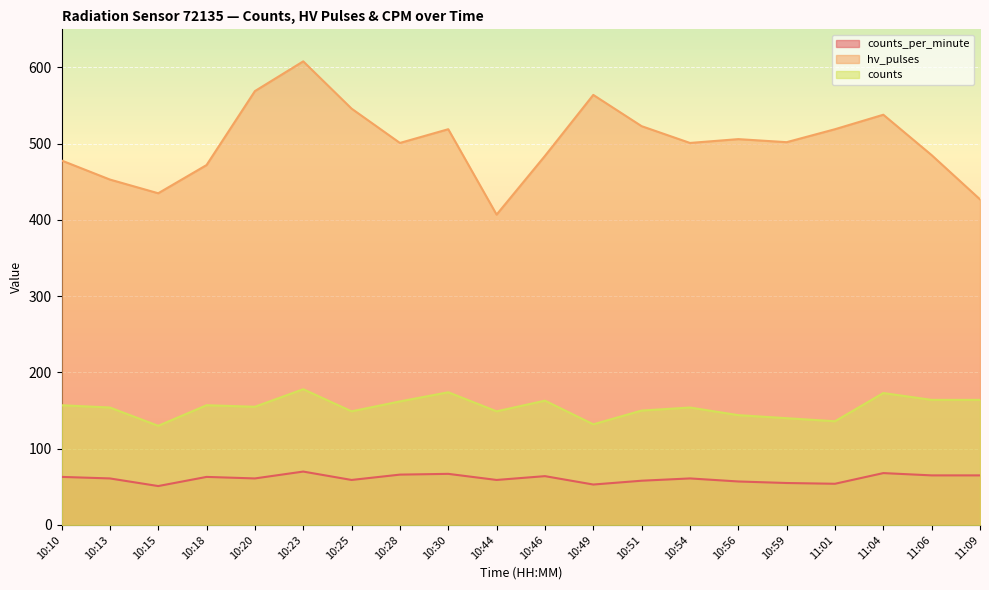

Which series has the largest total across all categories?

hv_pulses